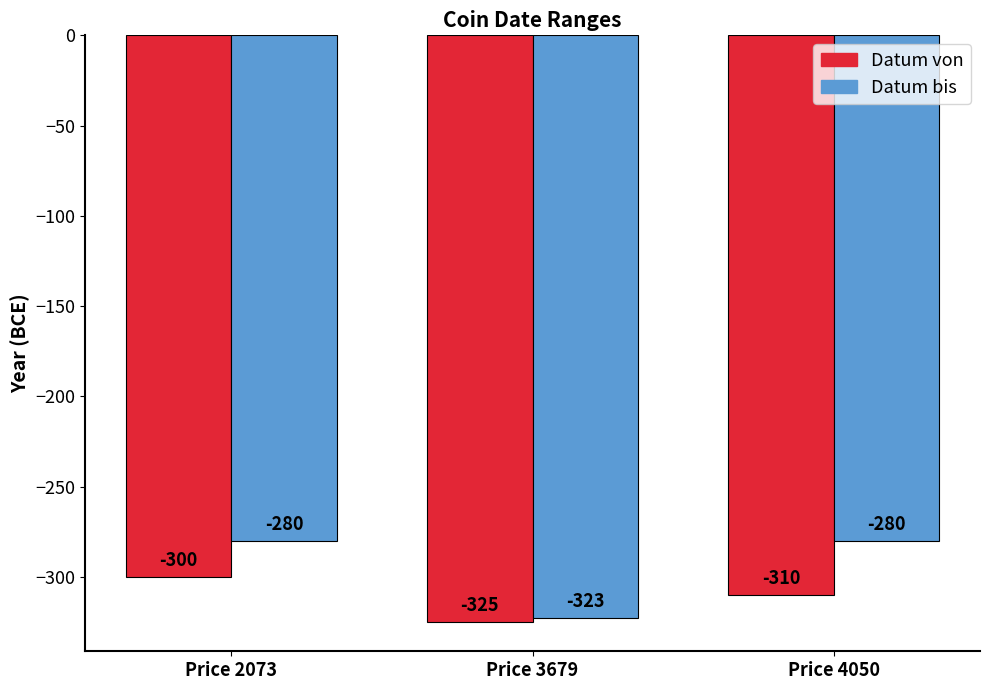

What is the sum of the Datum bis values at Price 4050 and Price 3679?

-603